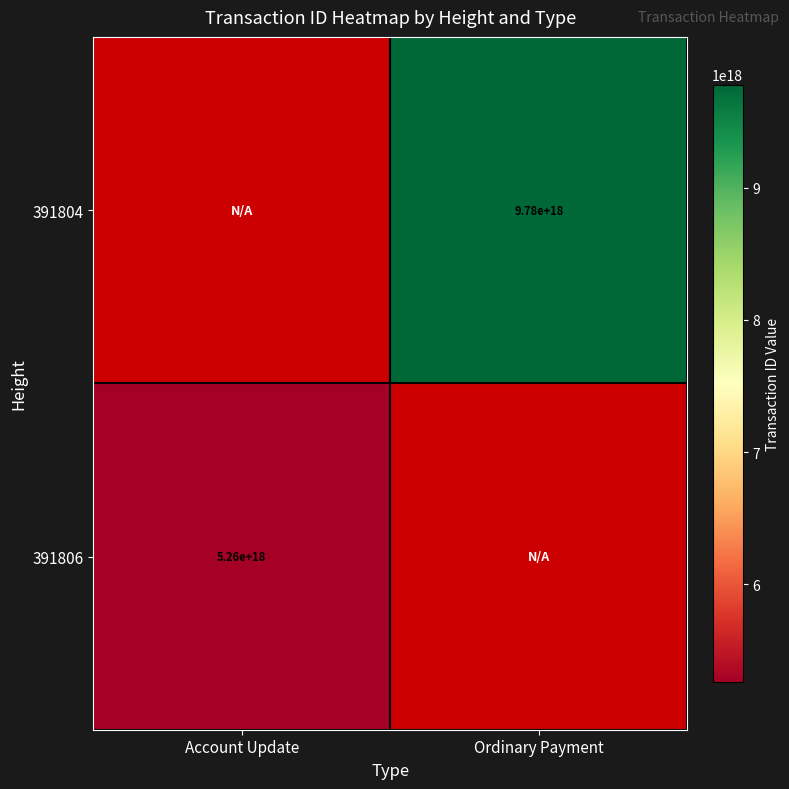

Is the value of 391806 at Account Update greater than the value of 391804 at Ordinary Payment?

No